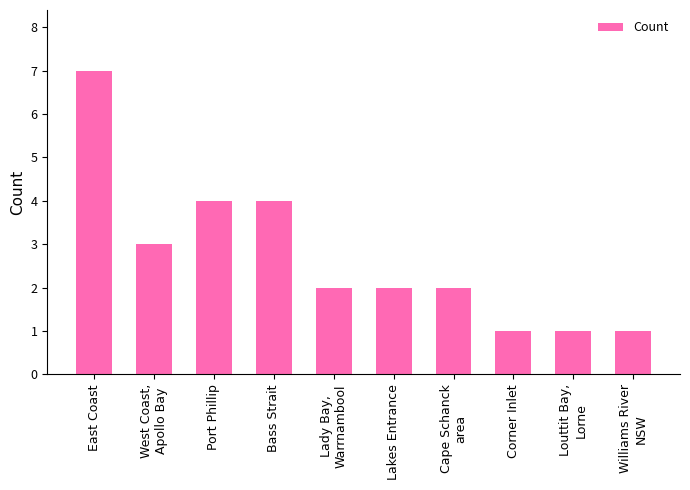

What is the average value?

3